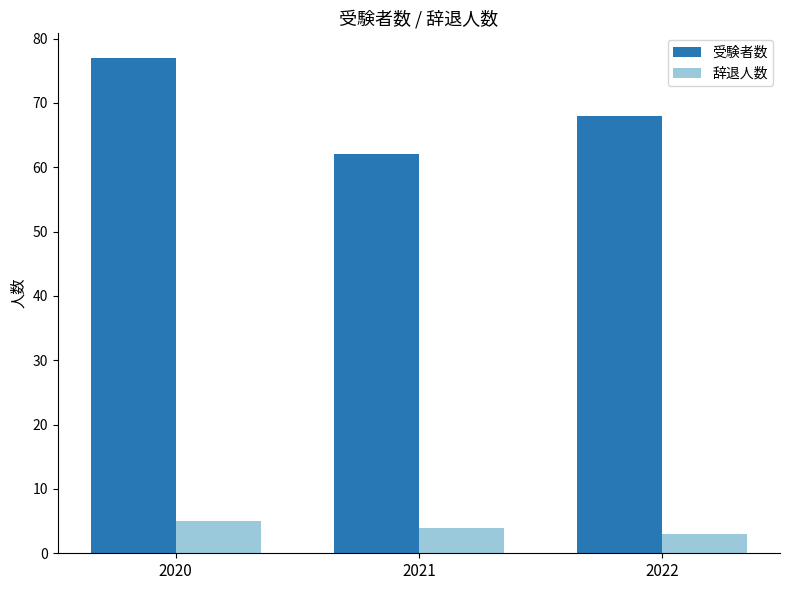

Where is 辞退人数 nearest to the value 4?

2021